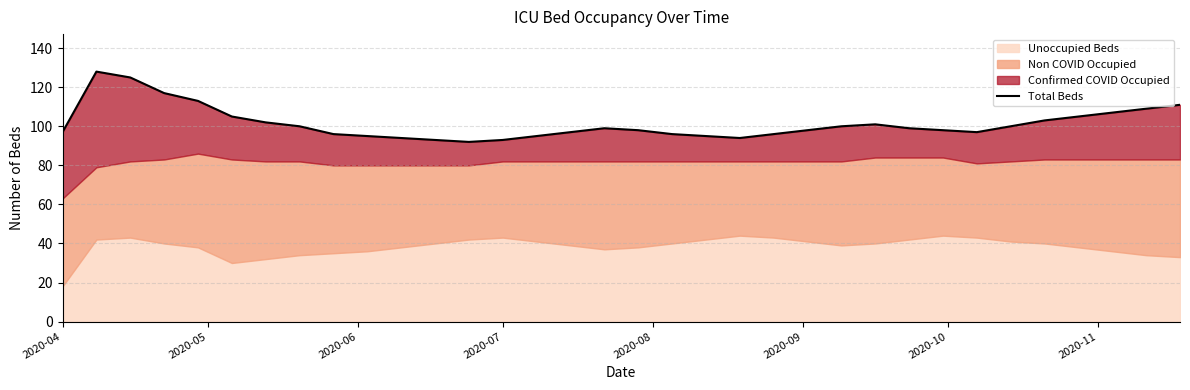

What is the greatest value displayed?

128